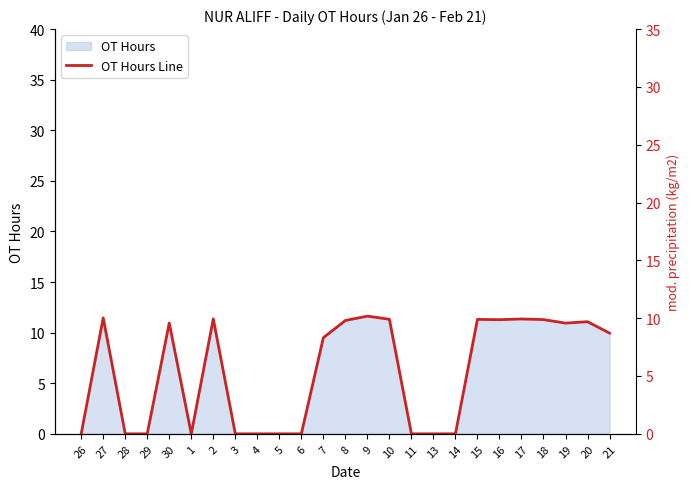

Reading left to right, extract all data points from this chart.

26=0.0	27=11.5	28=0.0	29=0.0	30=10.9	1=0.0	2=11.4	3=0.0	4=0.0	5=0.0	6=0.0	7=9.5	8=11.2	9=11.6	10=11.3	11=0.0	13=0.0	14=0.0	15=11.3	16=11.3	17=11.3	18=11.3	19=10.9	20=11.1	21=9.9